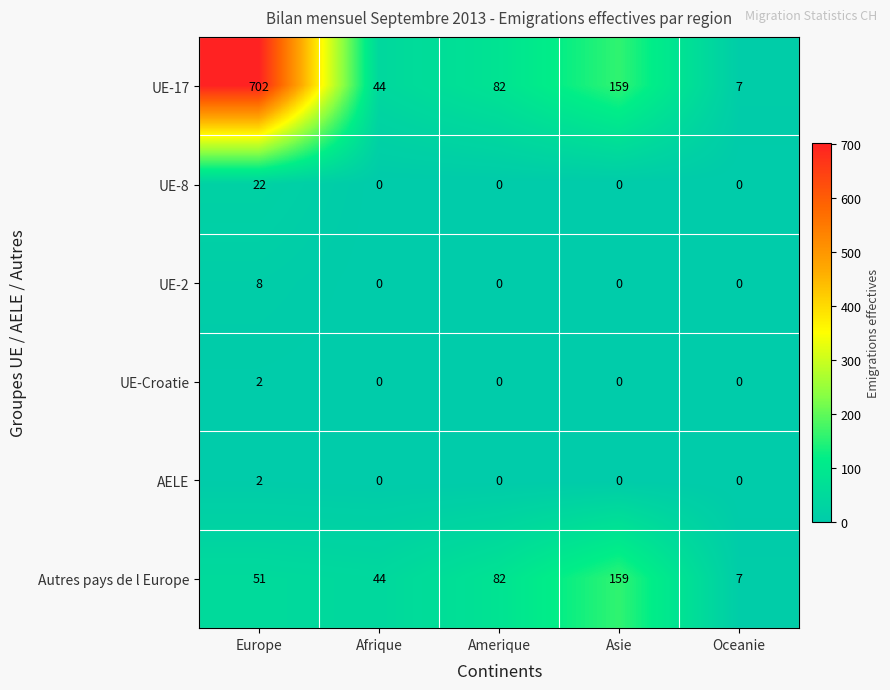

What is the difference between the maximum and minimum values in the UE-2 series?

8